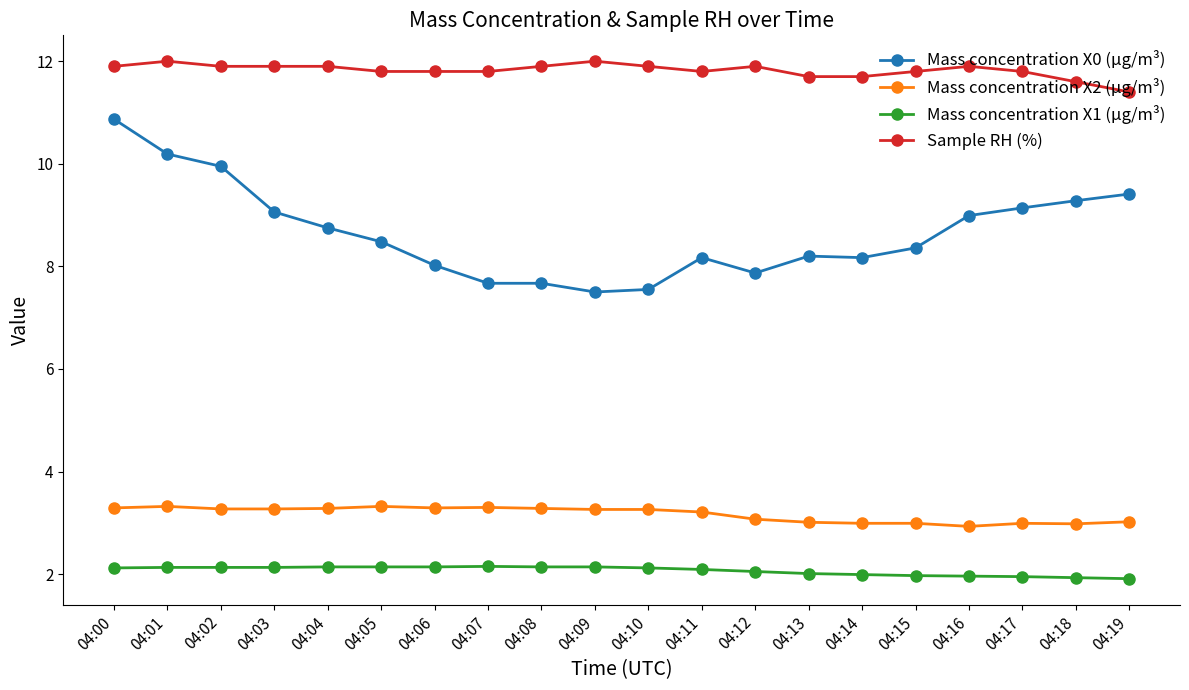

Which series has the largest range (max minus min)?

Mass concentration X0 (μg/m³)